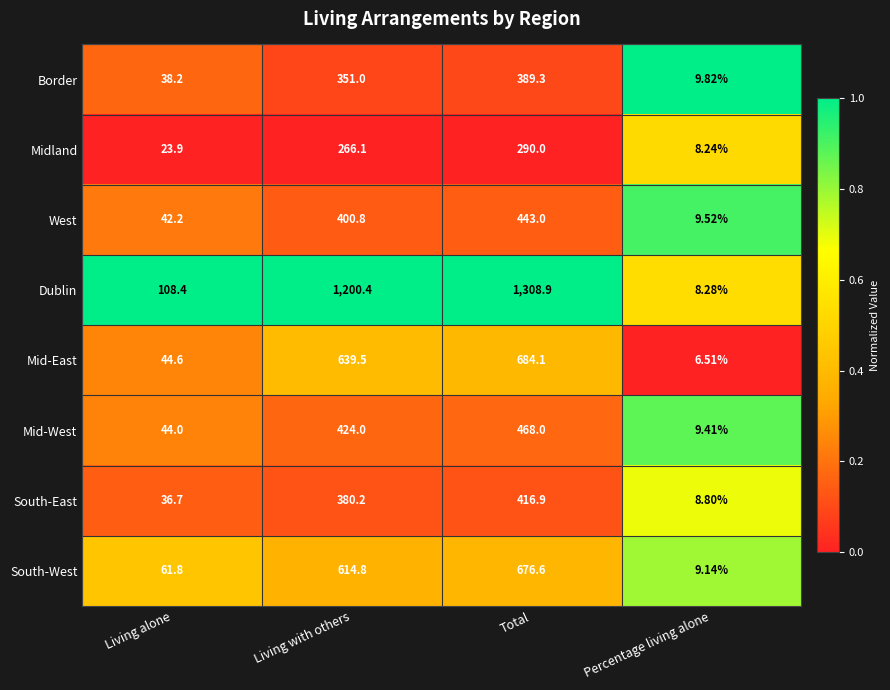

What is the total value across all series at Living alone?

399.8